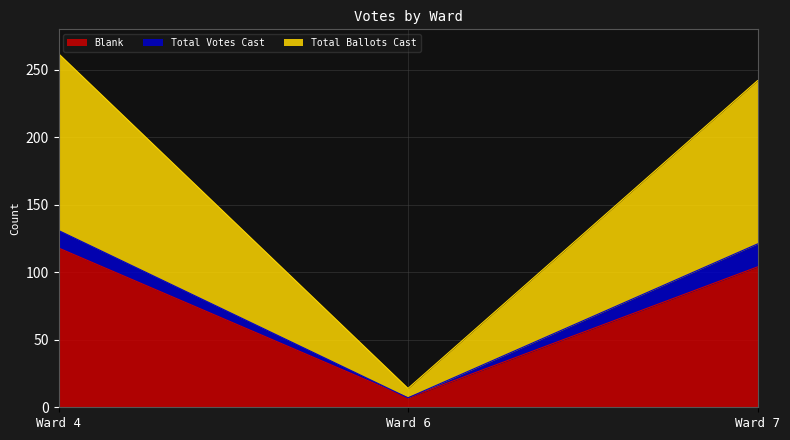

At which label is Blank closest to 62?

Ward 7